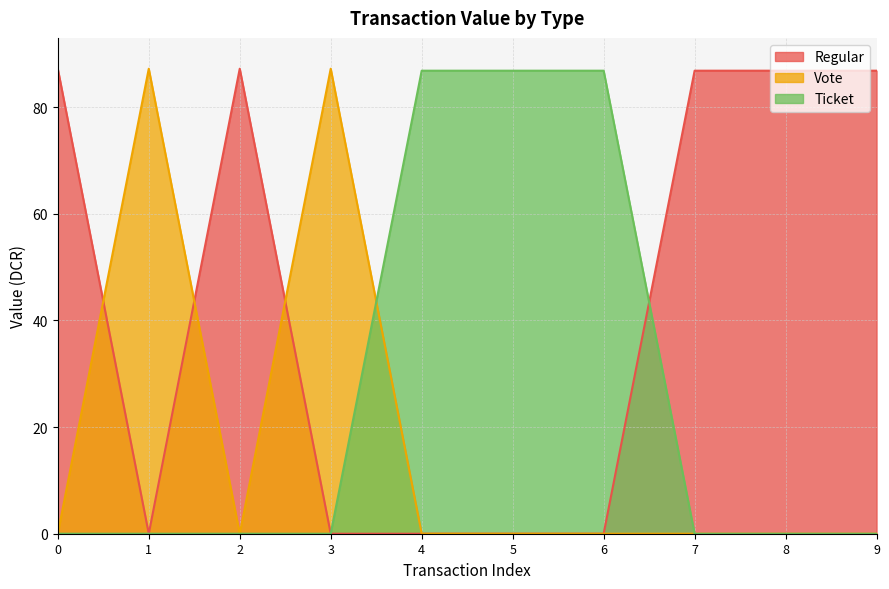

Which series has the largest total across all categories?

Regular